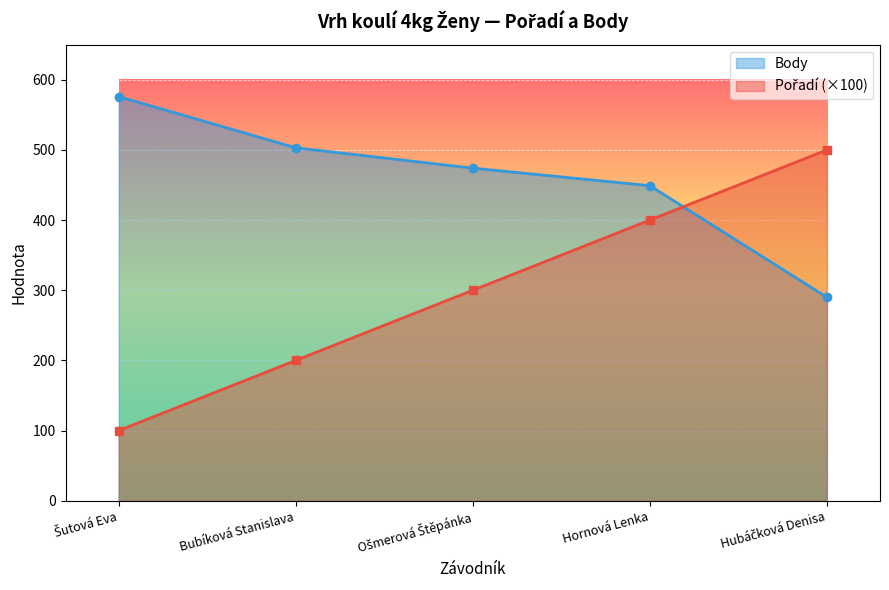

What is the sum of all Body values?

2292